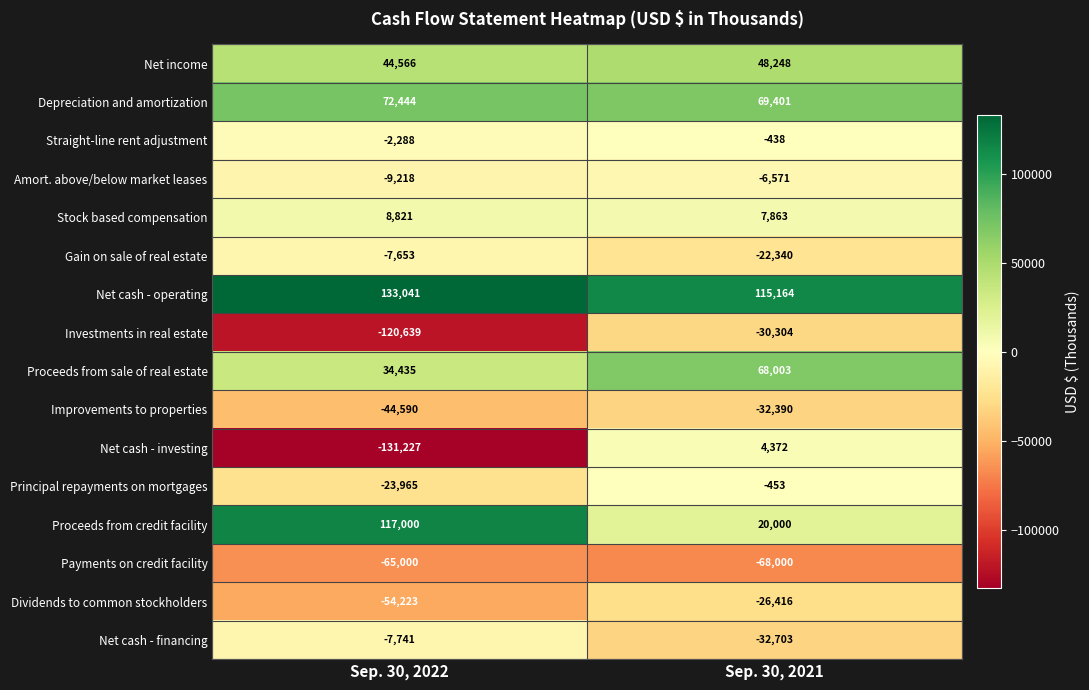

At Sep. 30, 2021, list the series in order from largest to smallest.

Net cash - operating, Depreciation and amortization, Proceeds from sale of real estate, Net income, Proceeds from credit facility, Stock based compensation, Net cash - investing, Straight-line rent adjustment, Principal repayments on mortgages, Amort. above/below market leases, Gain on sale of real estate, Dividends to common stockholders, Investments in real estate, Improvements to properties, Net cash - financing, Payments on credit facility